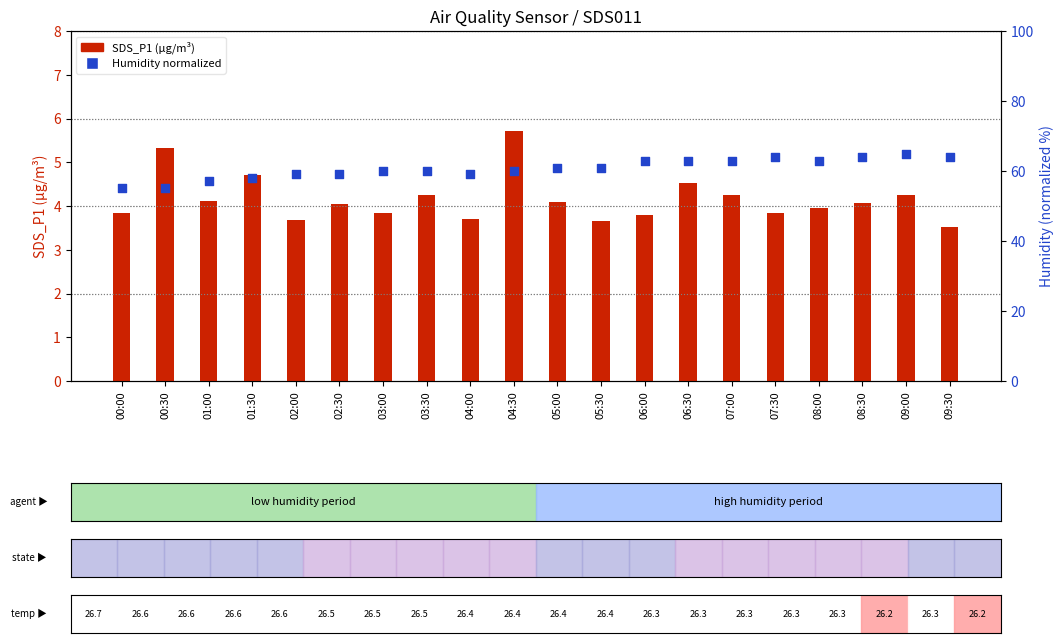

Which series contains the highest Y value?

Humidity (norm)